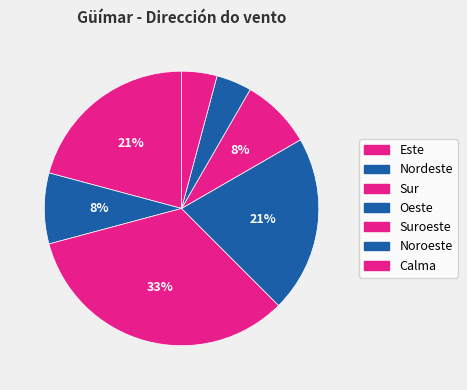

What is the total percentage of Sur and Oeste?

54.2%